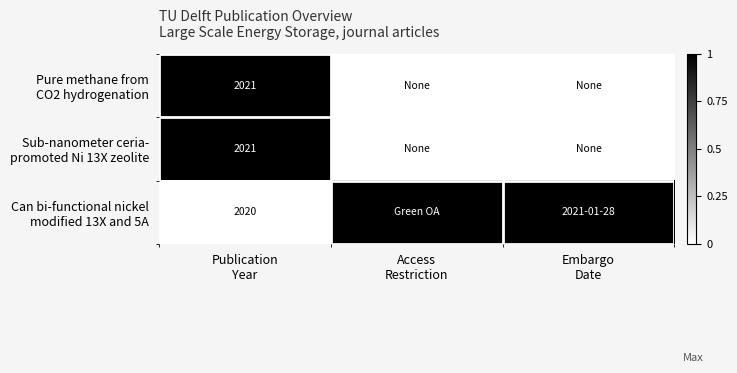

True or false: Can bi-functional nickel modified 13X and 5A has a value of 0 at Publication Year.

True